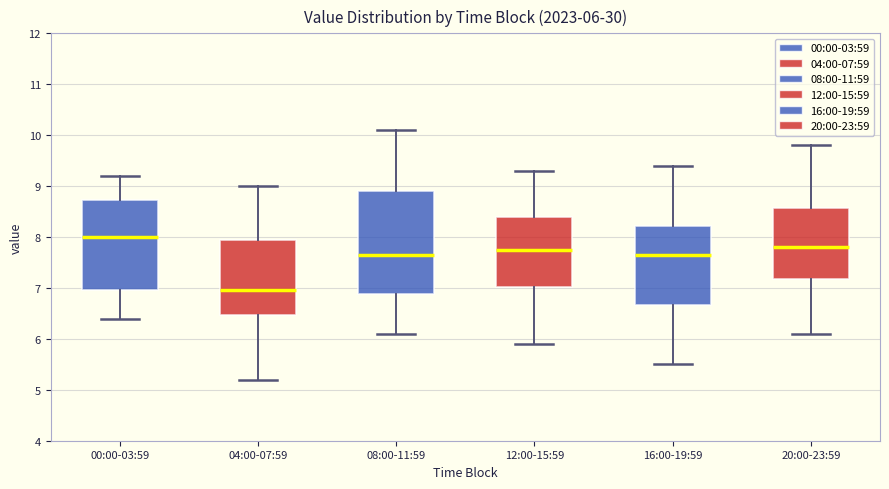

Which box has the lowest median line?

04:00-07:59